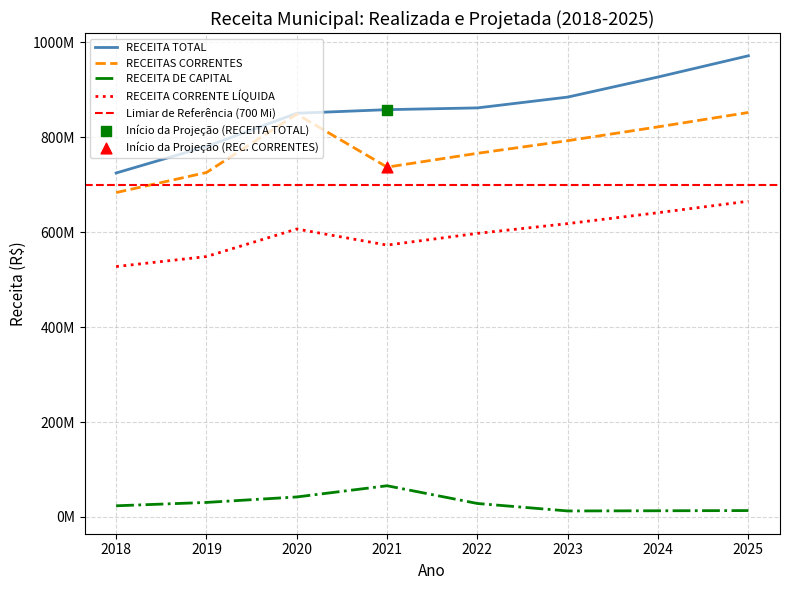

At how many categories does at least one series exceed 389571112?

8